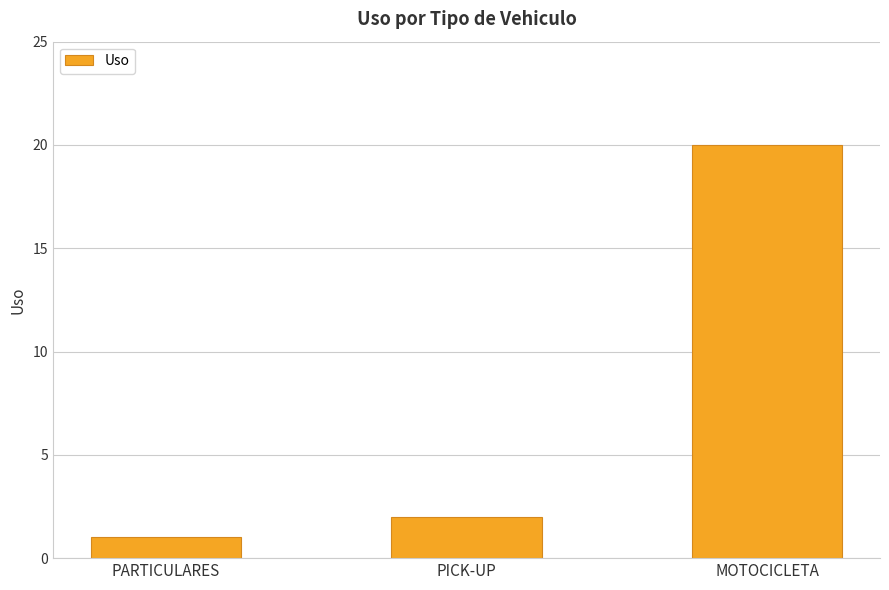

Is it true that the value at PARTICULARES is 1?

True